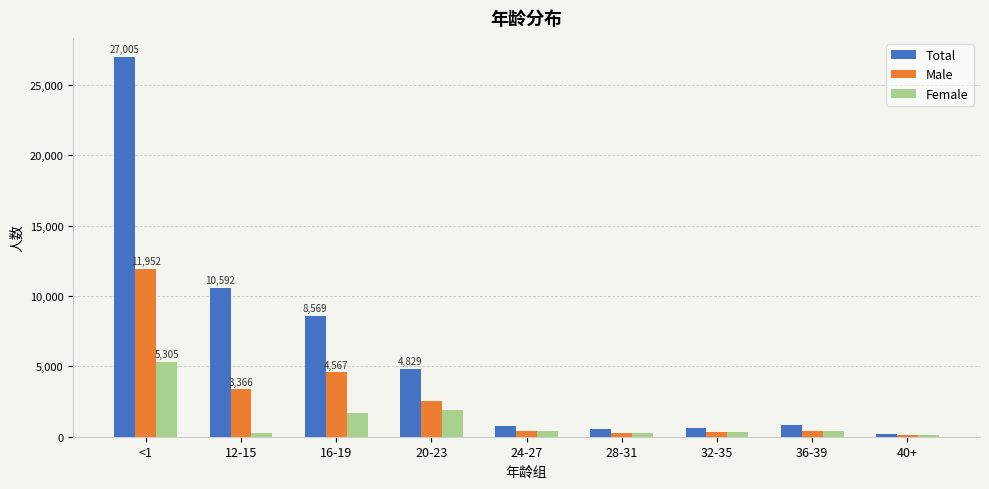

What is the maximum value for Total?

27005